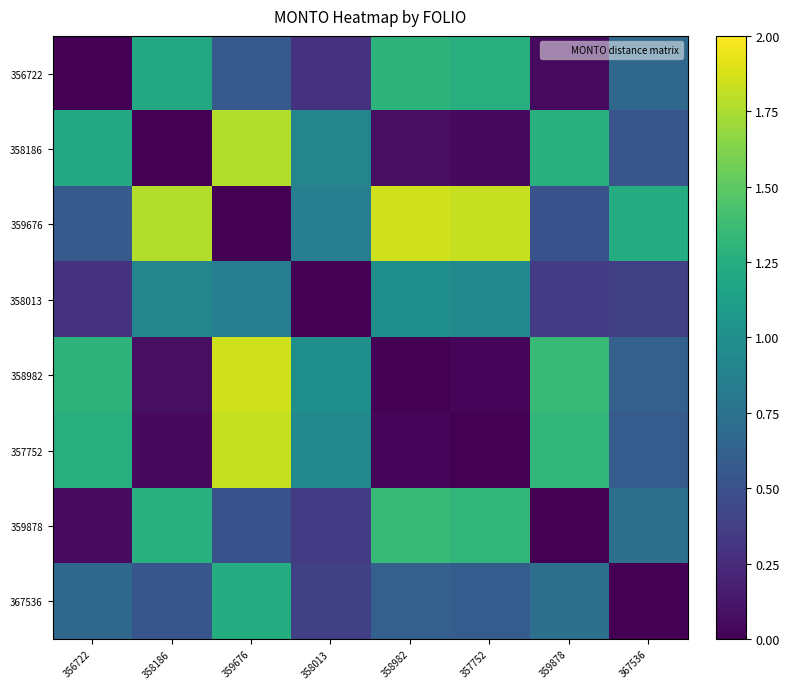

Reading right to left, transcribe all the data shown in this chart.

356722: 367536=0.7	359878=0.1	357752=1.3	358982=1.3	358013=0.3	359676=0.6	358186=1.2	356722=0.0
358186: 367536=0.5	359878=1.3	357752=0.0	358982=0.1	358013=0.9	359676=1.8	358186=0.0	356722=1.2
359676: 367536=1.2	359878=0.5	357752=1.8	358982=1.9	358013=0.9	359676=0.0	358186=1.8	356722=0.6
358013: 367536=0.4	359878=0.4	357752=1.0	358982=1.0	358013=0.0	359676=0.9	358186=0.9	356722=0.3
358982: 367536=0.6	359878=1.4	357752=0.0	358982=0.0	358013=1.0	359676=1.9	358186=0.1	356722=1.3
357752: 367536=0.6	359878=1.3	357752=0.0	358982=0.0	358013=1.0	359676=1.8	358186=0.0	356722=1.3
359878: 367536=0.7	359878=0.0	357752=1.3	358982=1.4	358013=0.4	359676=0.5	358186=1.3	356722=0.1
367536: 367536=0.0	359878=0.7	357752=0.6	358982=0.6	358013=0.4	359676=1.2	358186=0.5	356722=0.7